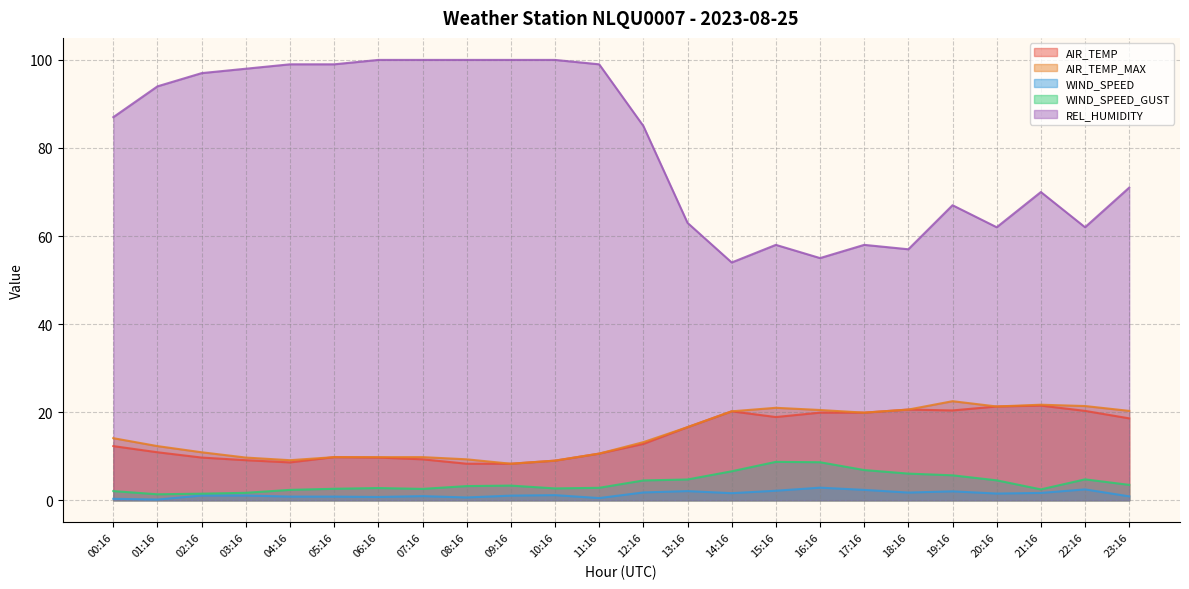

True or false: WIND_SPEED has a value of 1.5 at 20:16.

True